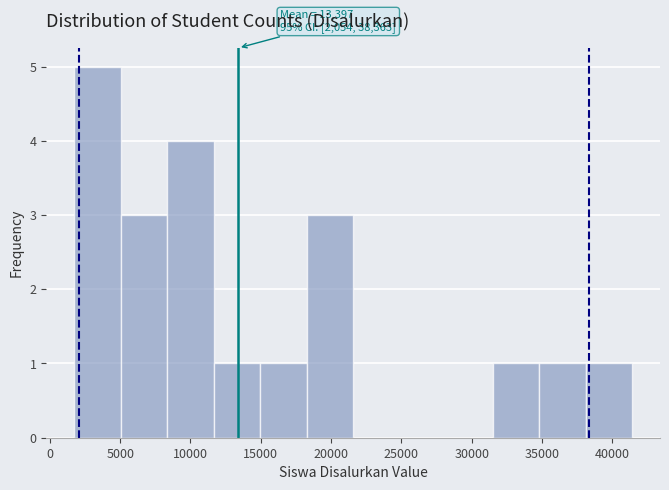

Over which range of the x-axis is the bar tallest?

1500 to 5000